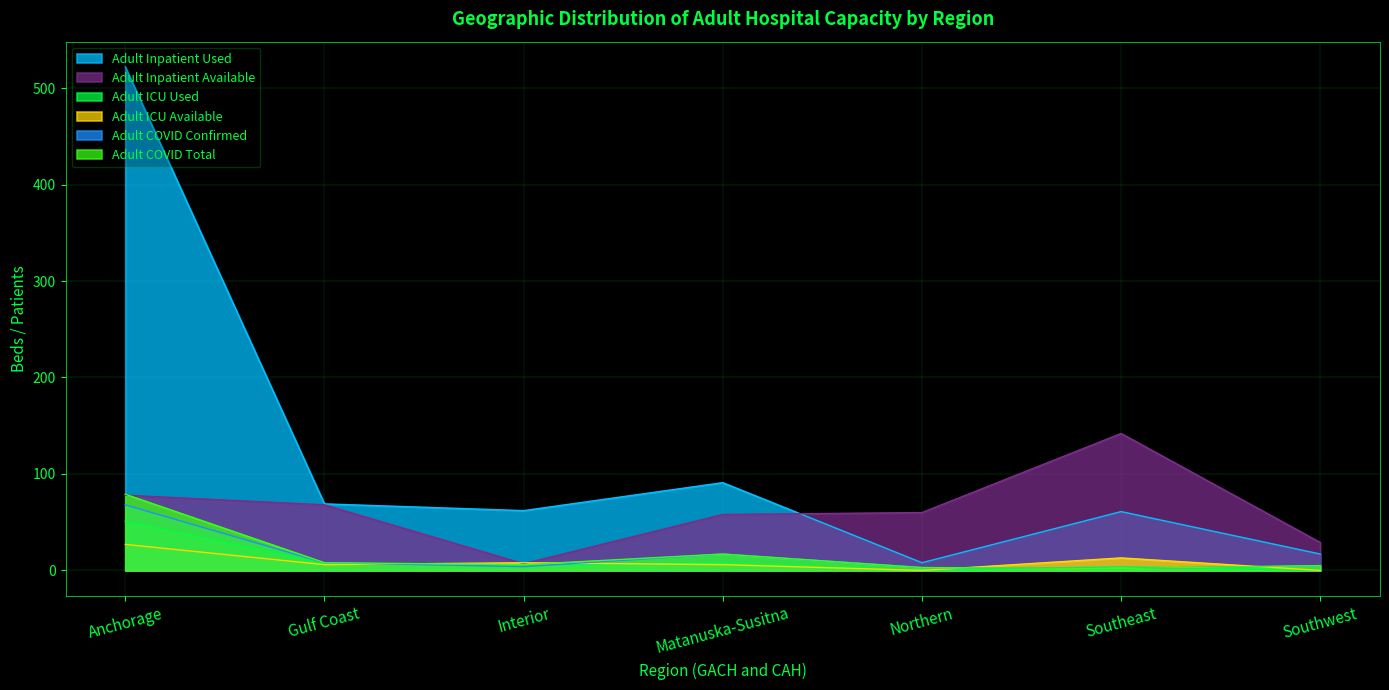

Where do Adult Inpatient Available and Adult Inpatient Used first cross each other?

Matanuska-Susitna and Northern